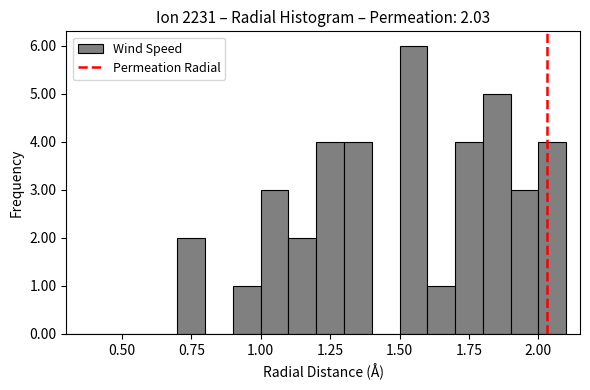

Around what value on the x-axis is the tallest bar? Give the approximate position of its centre, as read against the axis.

1.55